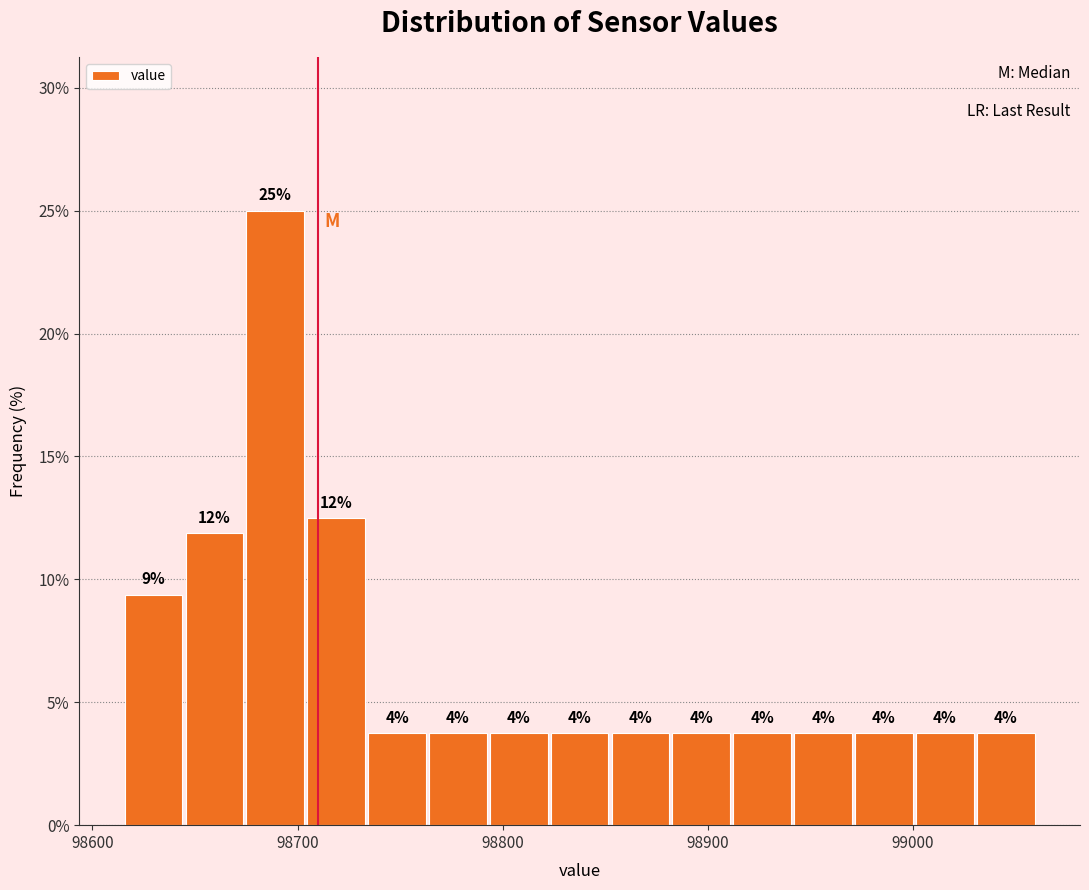

Around what value on the x-axis is the tallest bar? Give the approximate position of its centre, as read against the axis.

98690